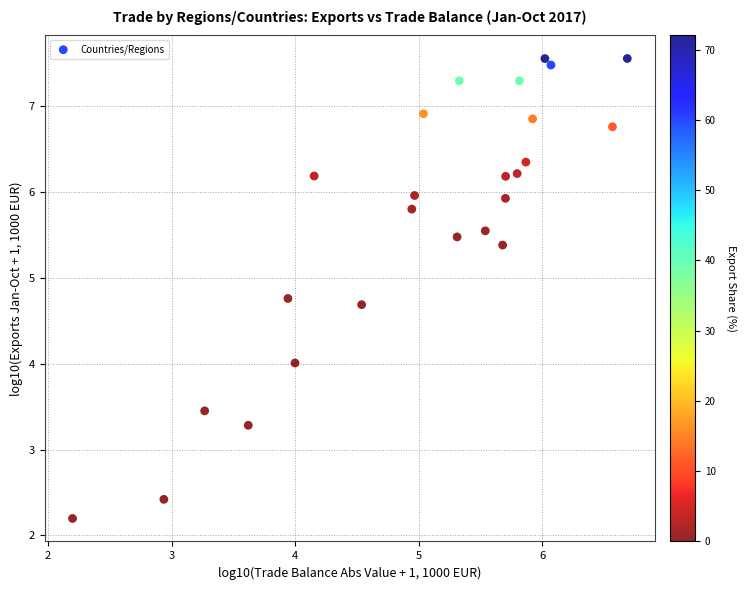

What is the range of X values (max minus min)?

4.5